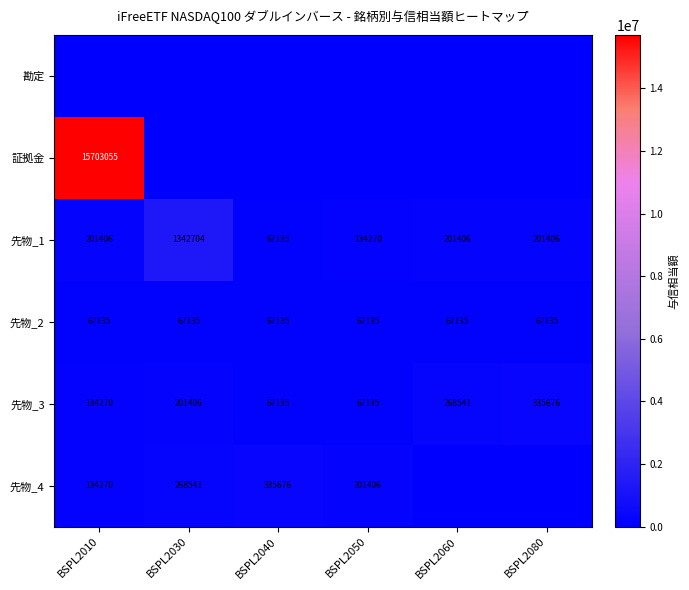

The value of 先物_2 at BSPL2080 is 67135. True or false?

True